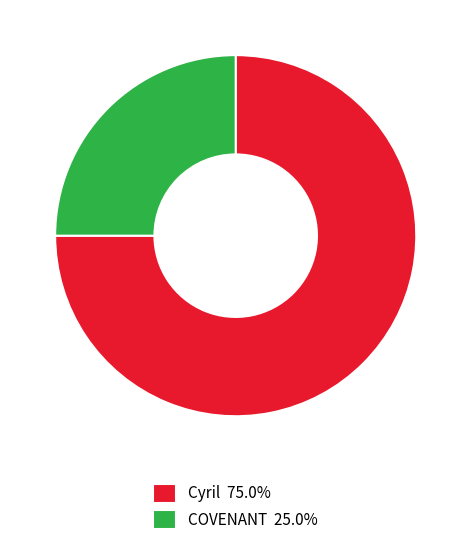

Is there a majority slice in this chart?

Yes